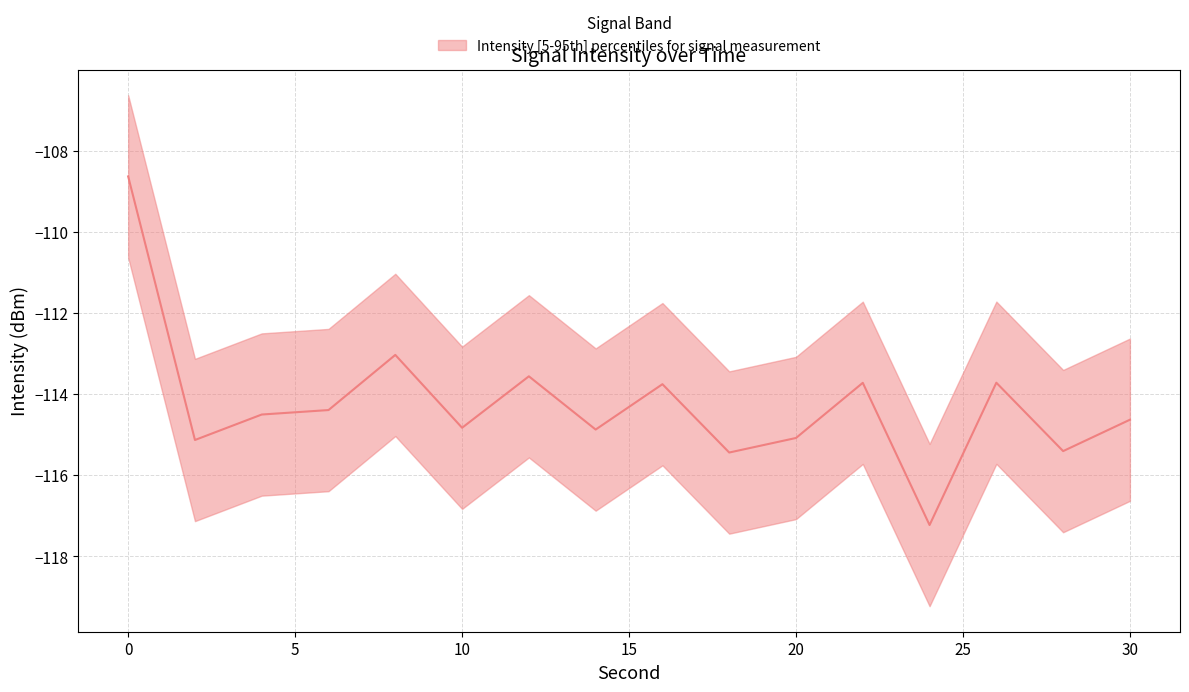

Is this an area chart (filled region under the line)?

No